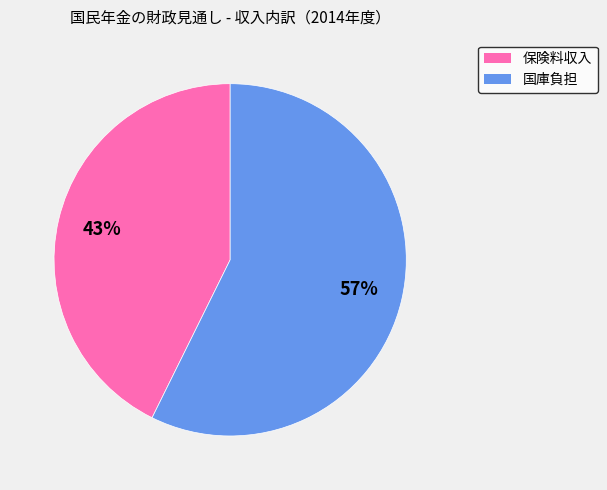

Approximately how many times larger is the value at 国庫負担 compared to 保険料収入?

1.3